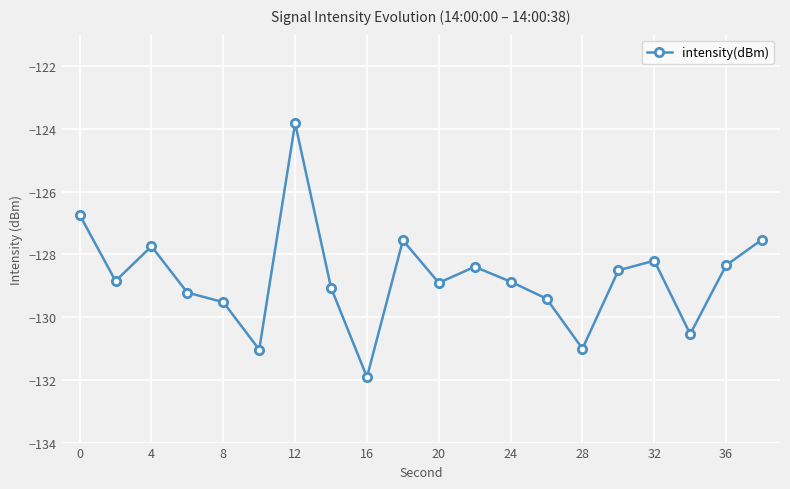

What is the minimum value shown in the chart?

-131.9